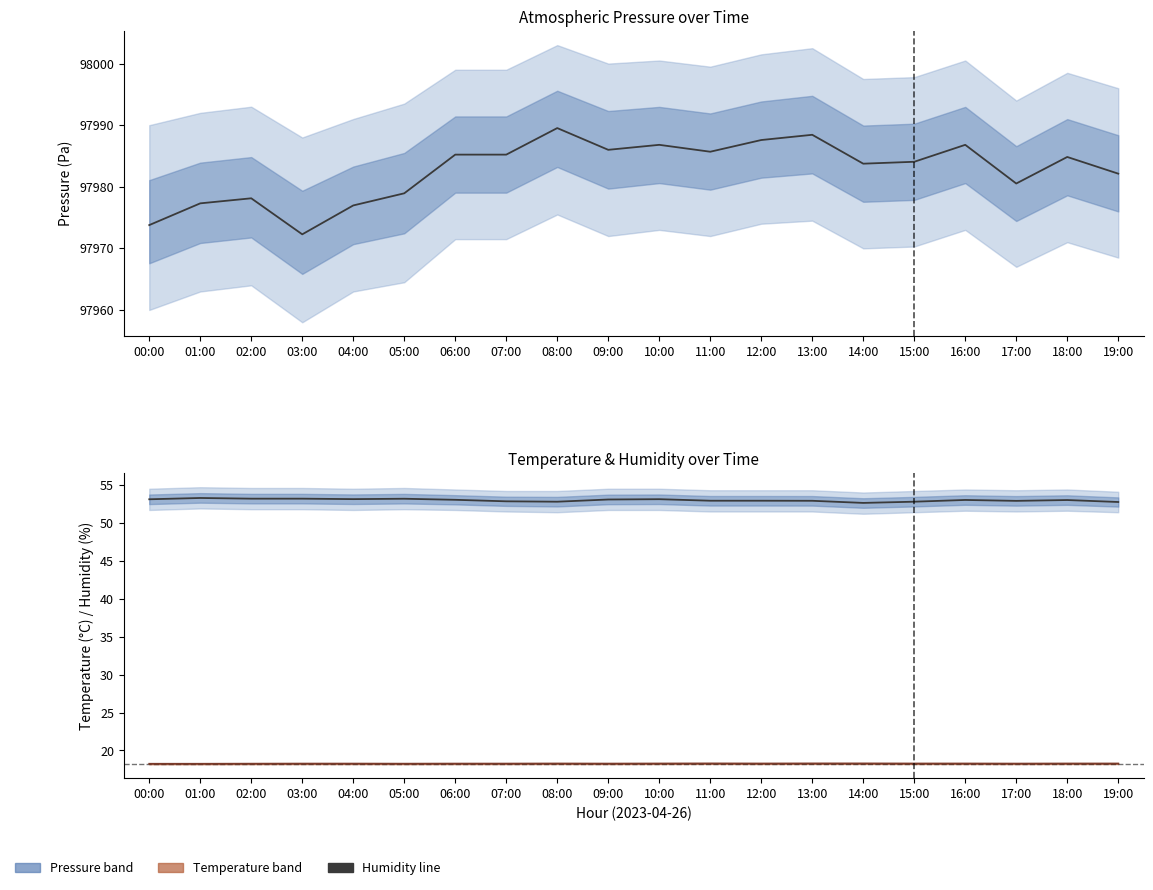

Does the chart have visible grid lines?

No